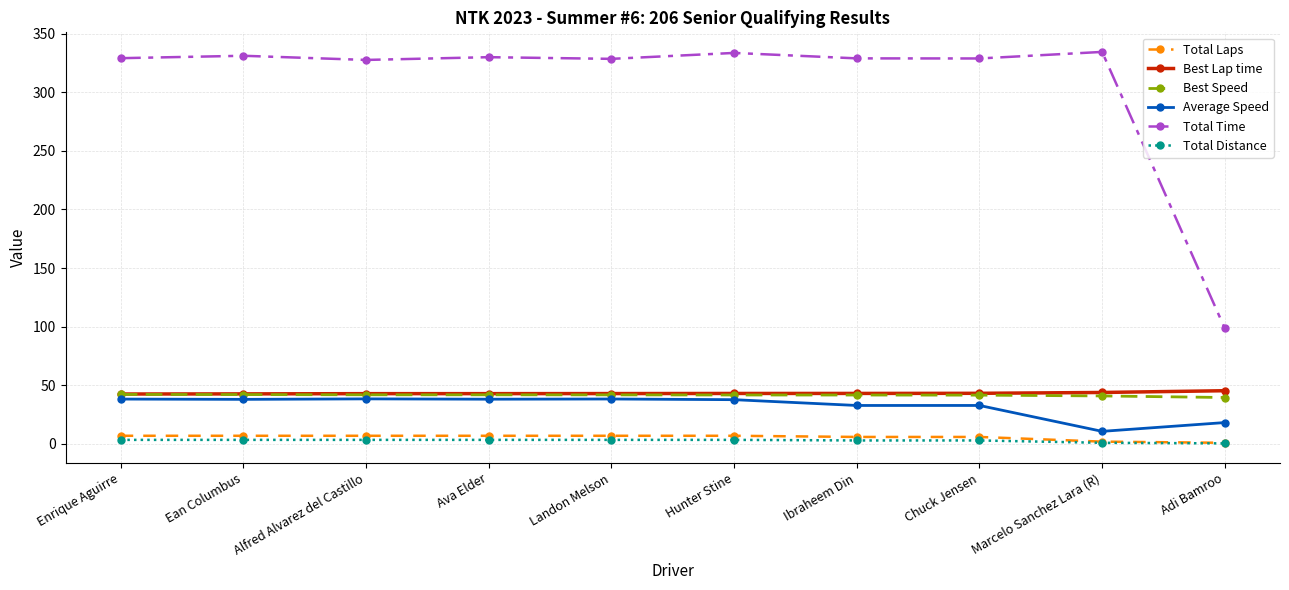

Is it true that Best Speed equals 70.3 at Ean Columbus?

False